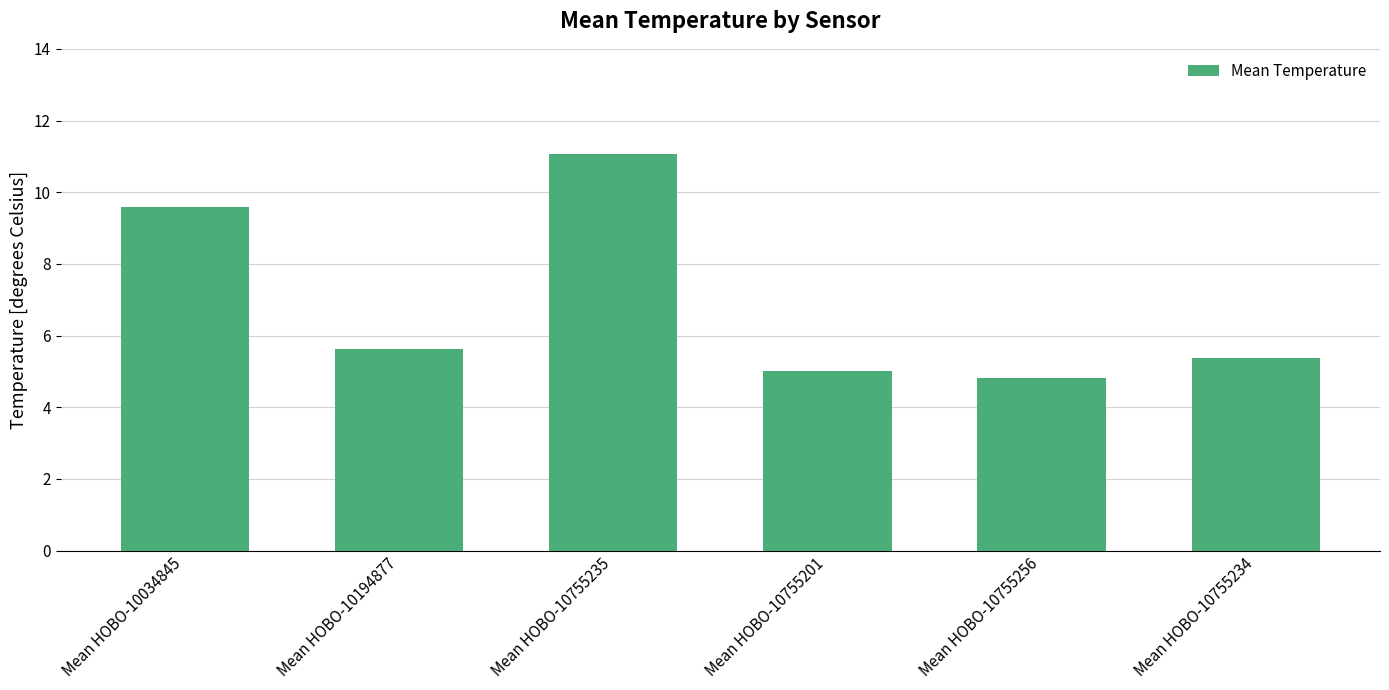

List the labels in order of value, largest first.

Mean HOBO-10755235, Mean HOBO-10034845, Mean HOBO-10194877, Mean HOBO-10755234, Mean HOBO-10755201, Mean HOBO-10755256